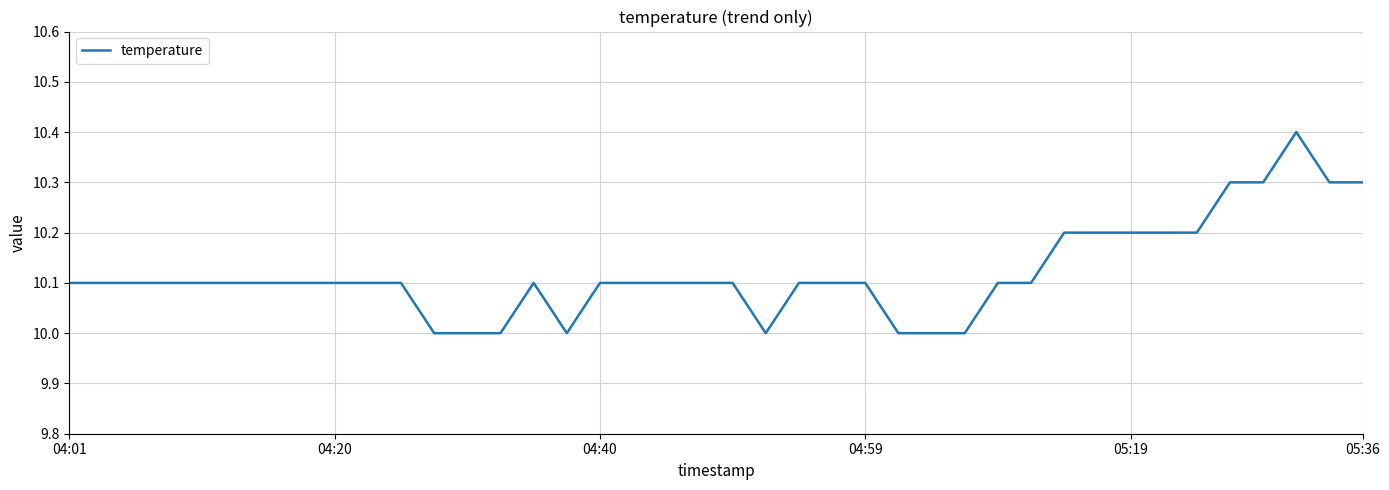

What is the maximum value shown in the chart?

10.4